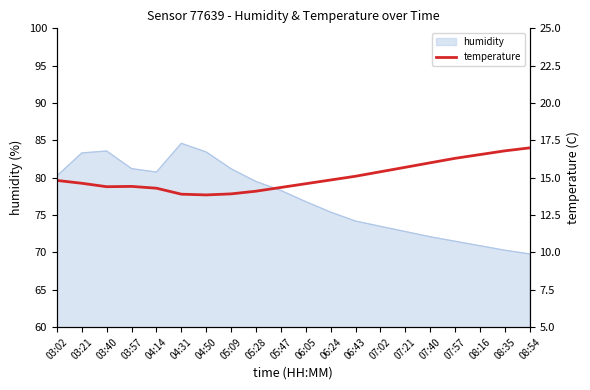

What is the sum of the values at 08:16 and 07:02?

32.0